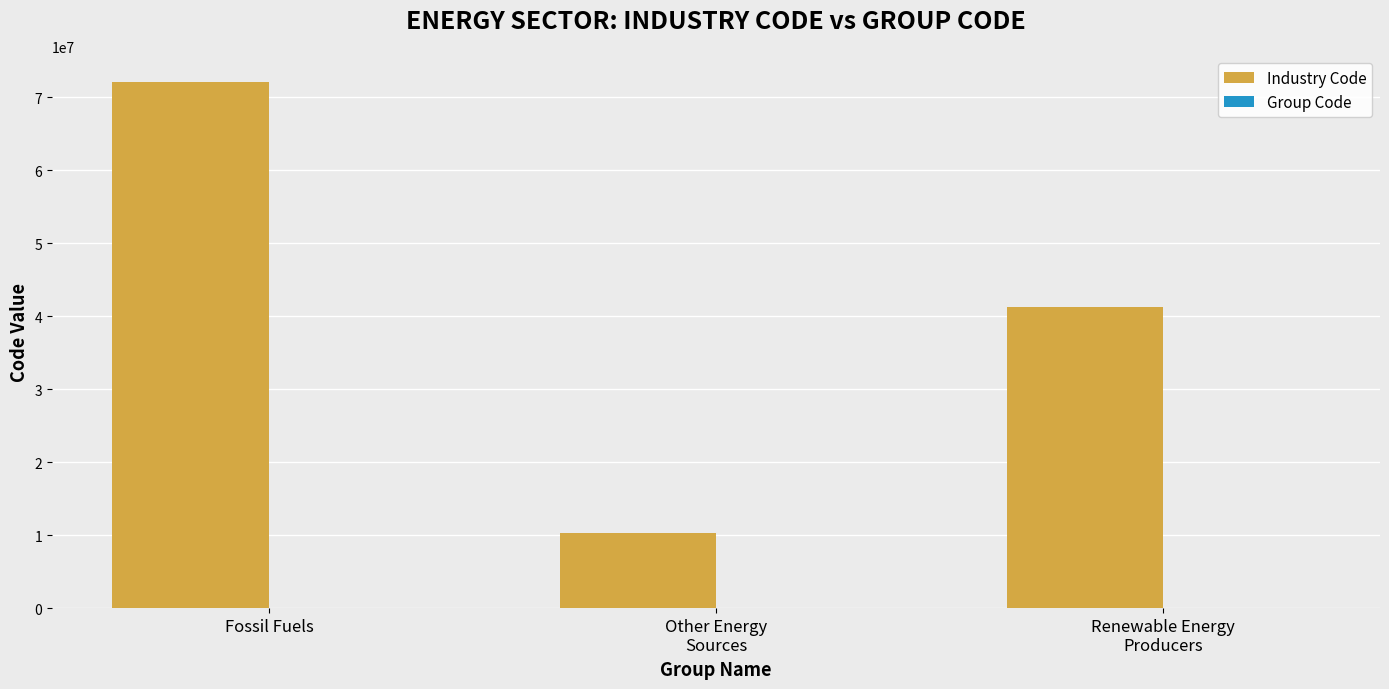

What is the sum of all Industry Code values?

123621039